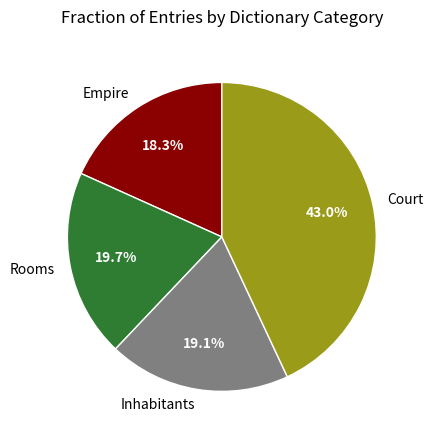

What percentage is NOT represented by Court?

57.0%